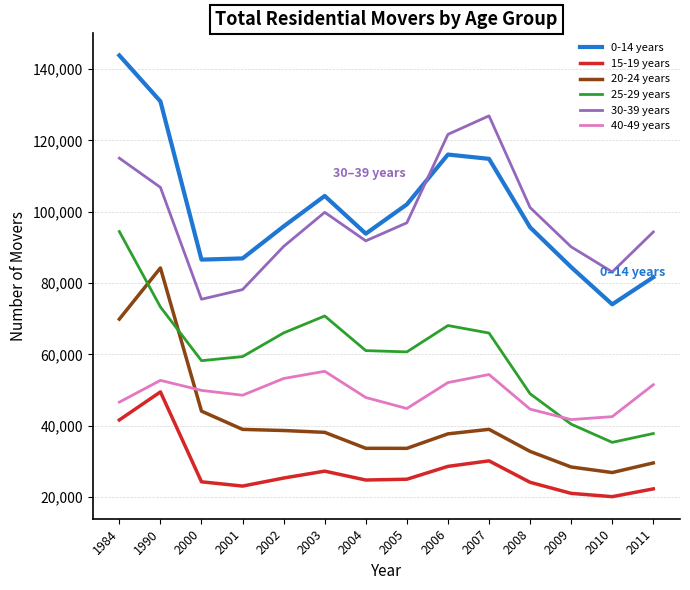

Rank the series by their maximum value, from highest to lowest.

0-14 years, 30-39 years, 25-29 years, 20-24 years, 40-49 years, 15-19 years